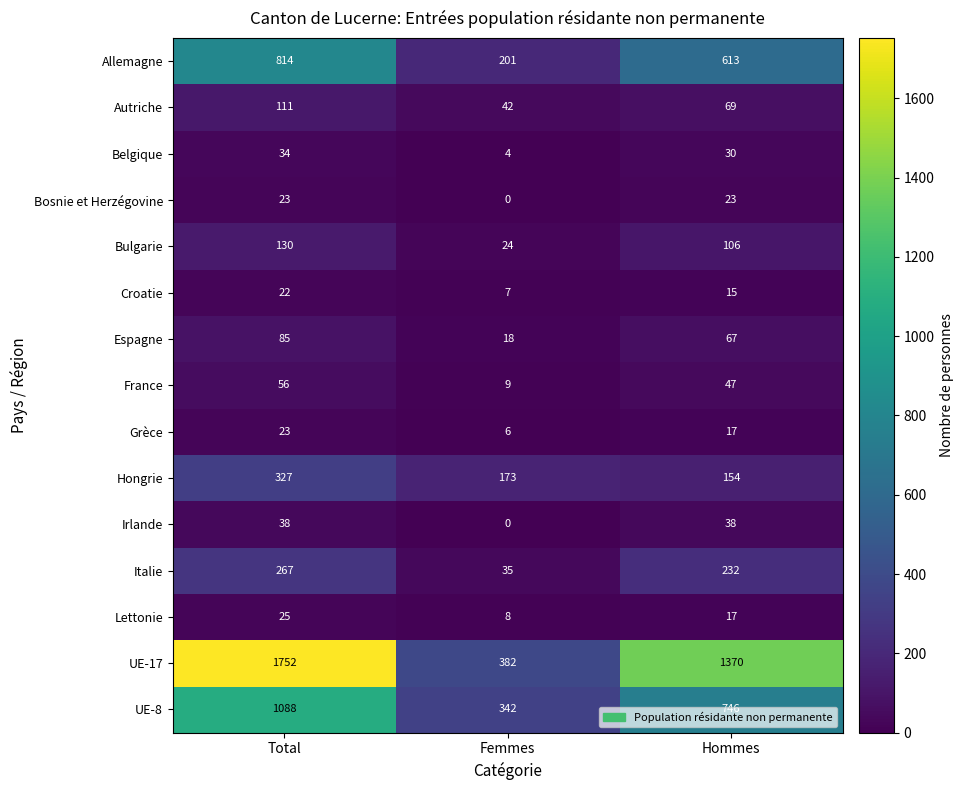

What is the sum of all Croatie values?

44